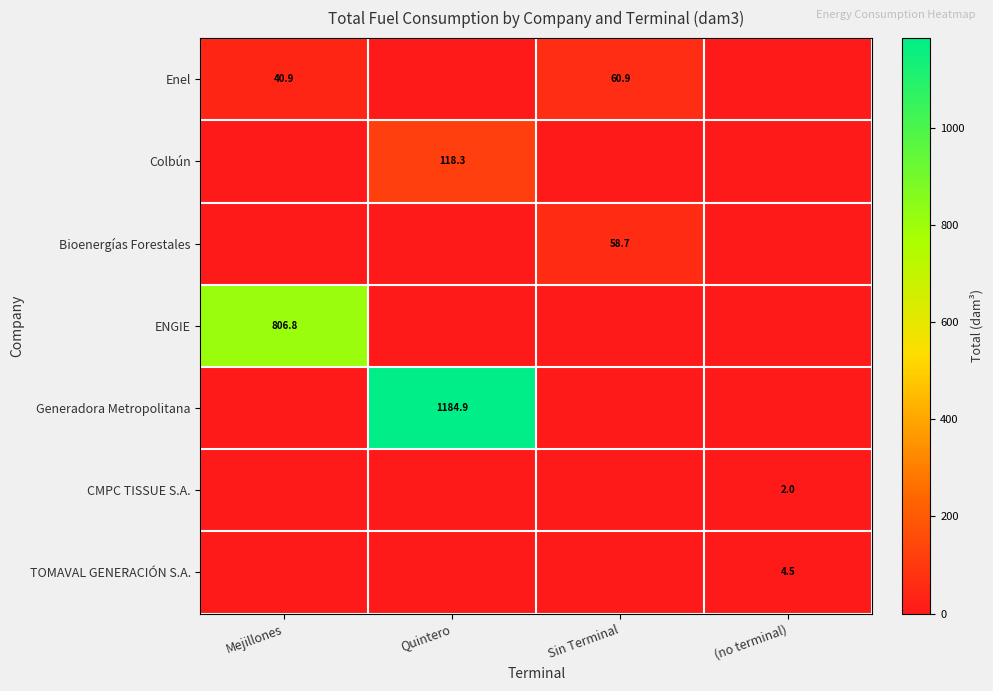

The value of Bioenergías Forestales at Sin Terminal is 58.7. True or false?

True